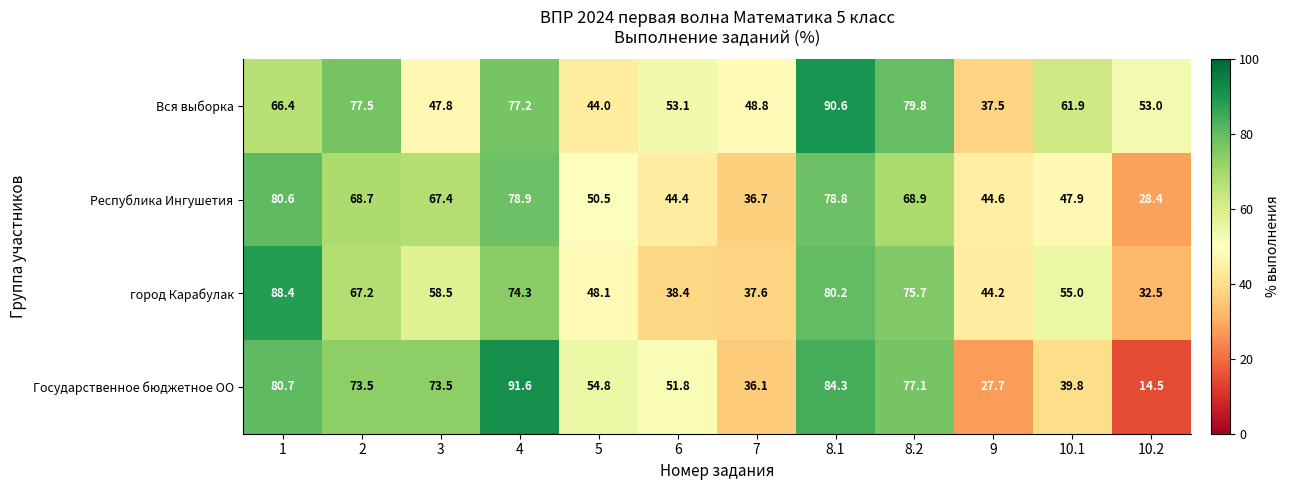

What is the difference between the second highest and minimum values in the Государственное бюджетное ОО series?

69.8